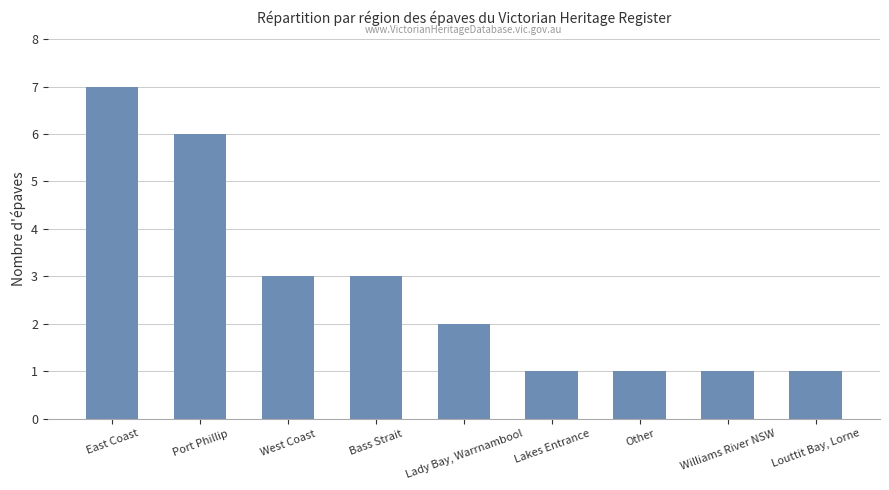

What is the difference between the second highest and minimum values?

5